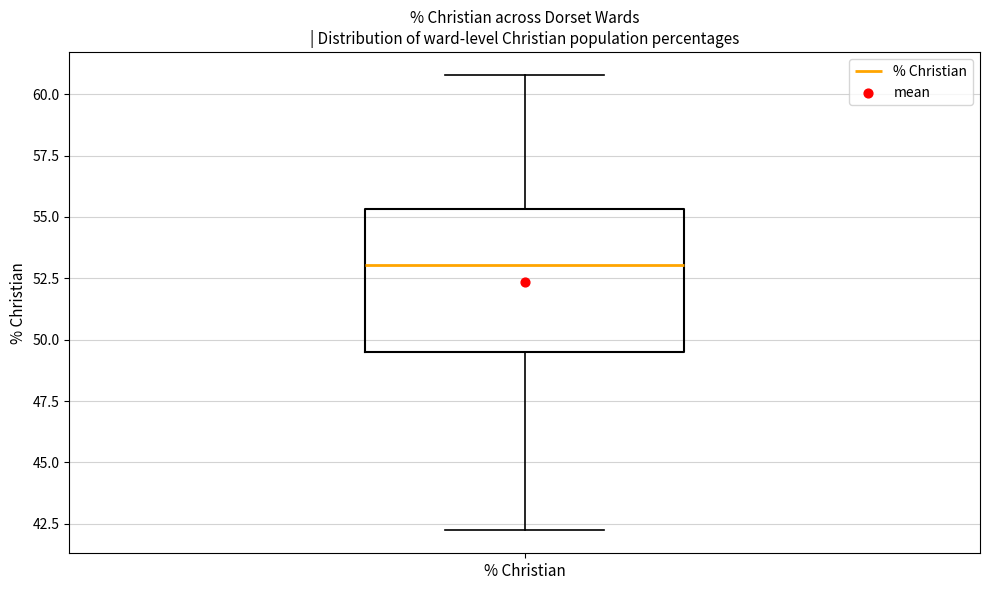

Read this box plot against the y-axis: the position of the median line, the range covered by the box, and the ends of both whiskers. The values are not printed on the chart, so give them approximately, as read against the axis.

median 53.0, box 49.5 to 55.5, whiskers 42.0 to 61.0